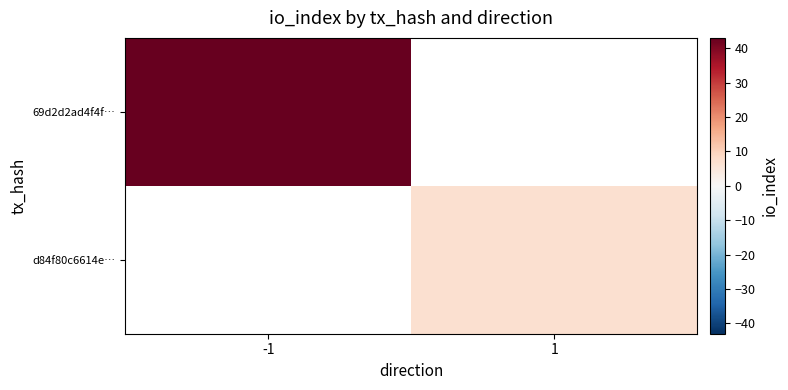

Rank the categories by d84f80c6614e… value from lowest to highest.

-1, 1